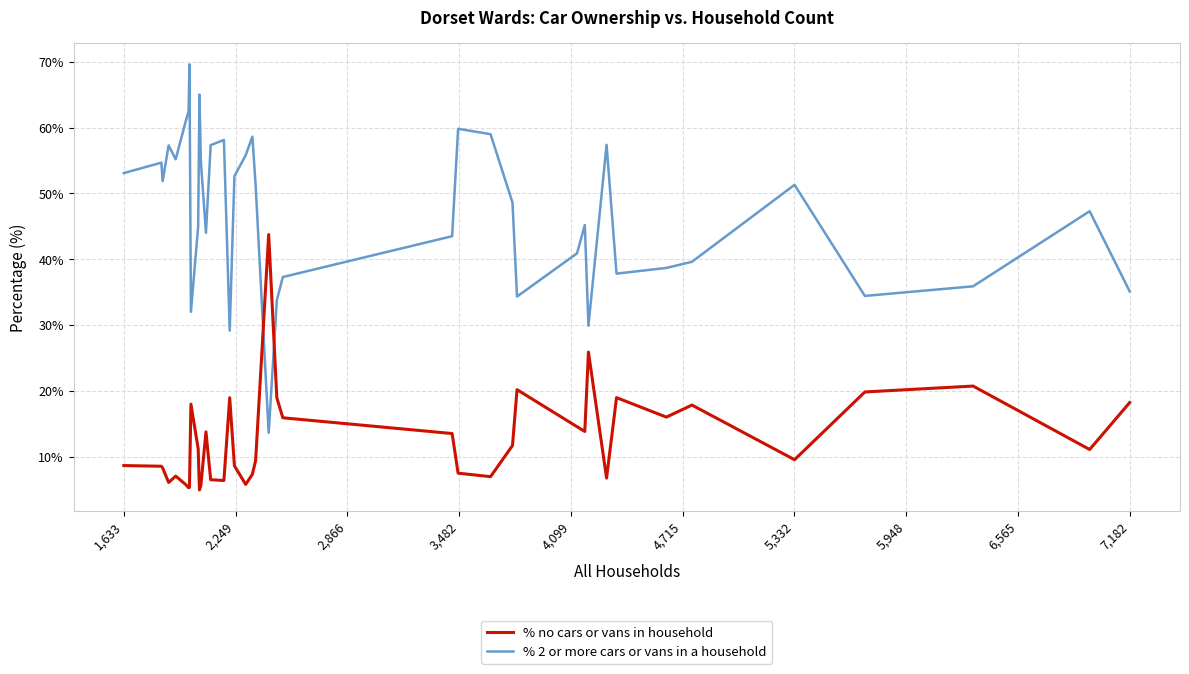

True or false: % no cars or vans in household and % 2 or more cars or vans in a household intersect in this chart.

True